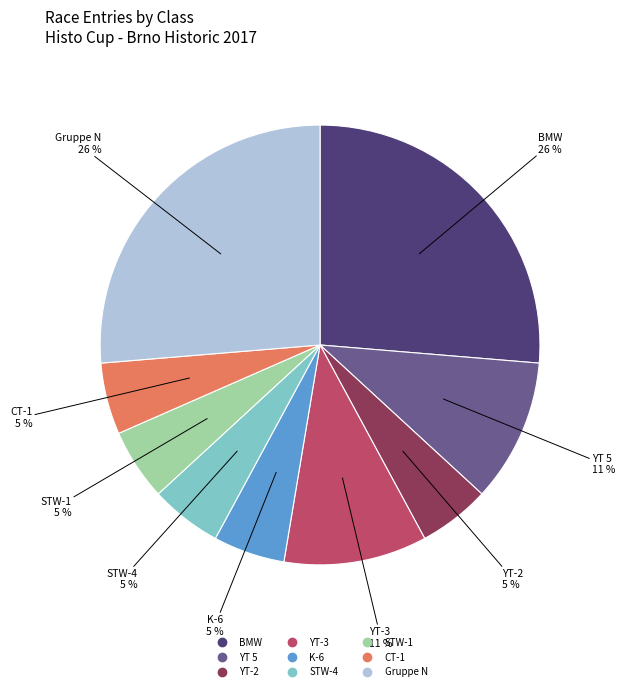

Combined, do YT 5 and YT-3 account for over 50%?

No